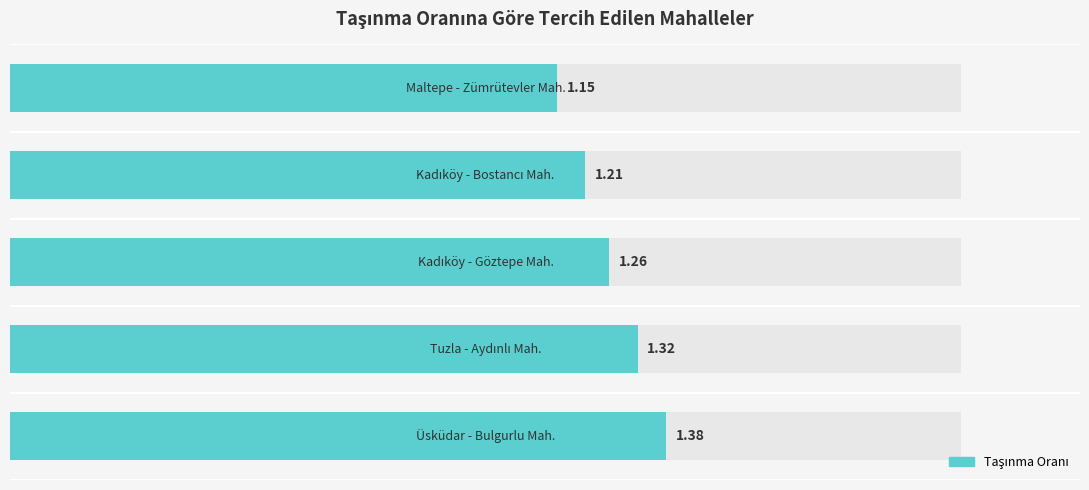

Reading left to right, extract all data points from this chart.

1.4	1.3	1.3	1.2	1.1